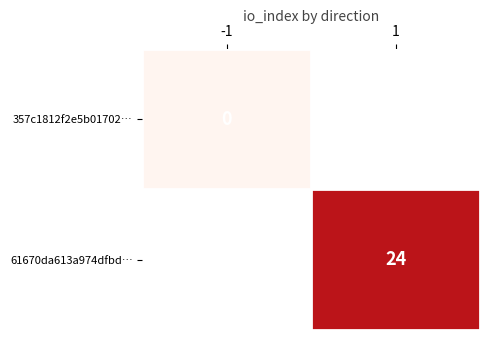

The 61670da613a974dfbd… series shows 24 at 1. True or false?

True